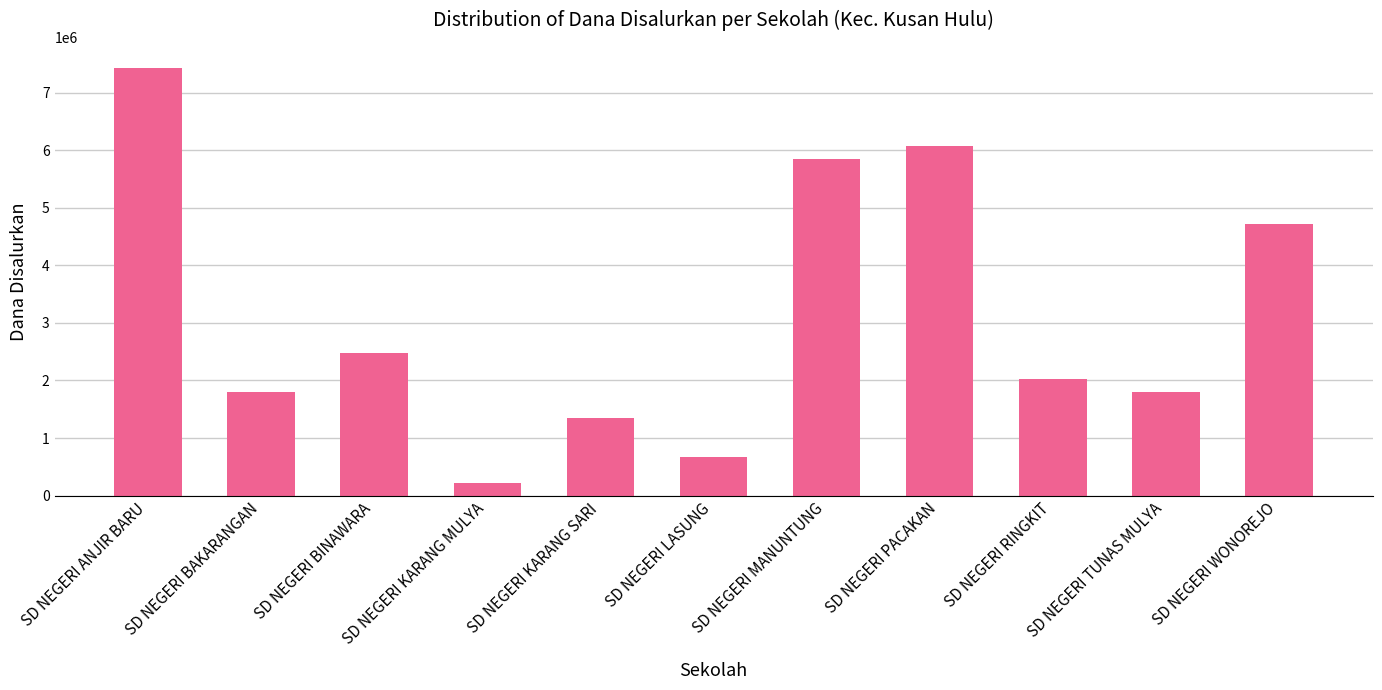

Reading left to right, transcribe all the data shown in this chart.

7425000	1800000	2475000	225000	1350000	675000	5850000	6075000	2025000	1800000	4725000